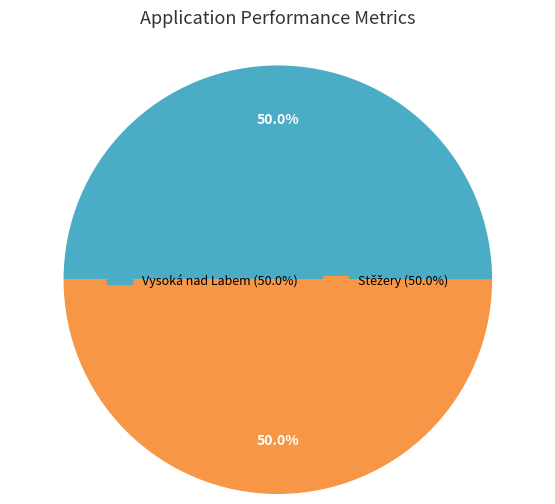

Does Stěžery account for over 50% of the chart?

No